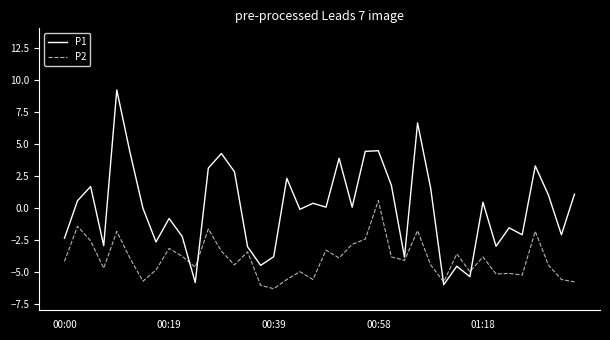

Rank the series by their average value, from lowest to highest.

P2, P1